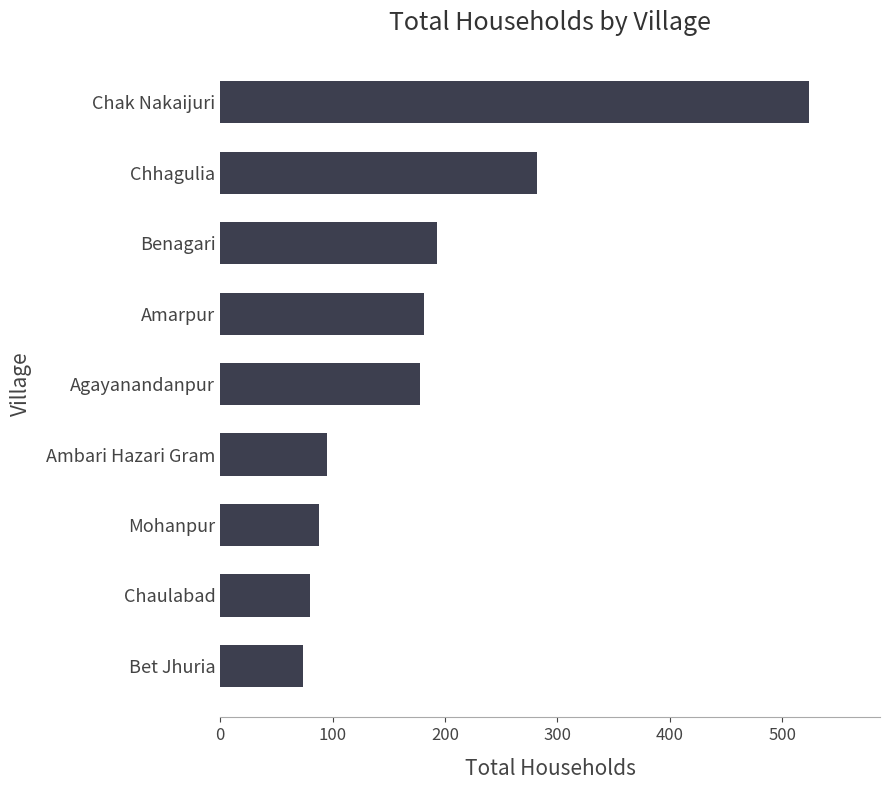

Approximately how many times larger is the value at Chaulabad compared to Amarpur?

0.4